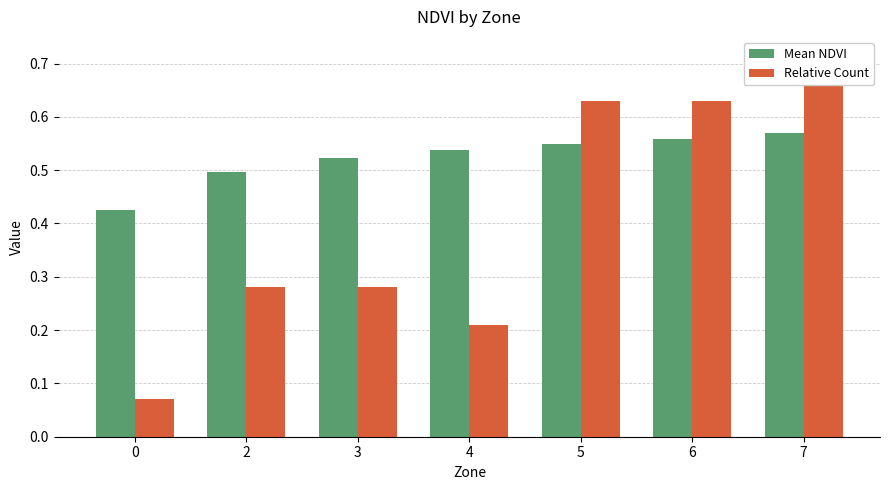

Which series has the largest total across all categories?

Mean NDVI